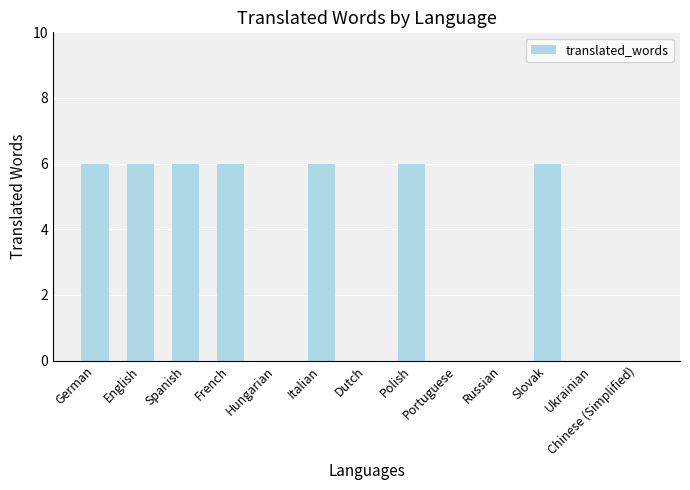

Is it true that the value at German is 1?

False